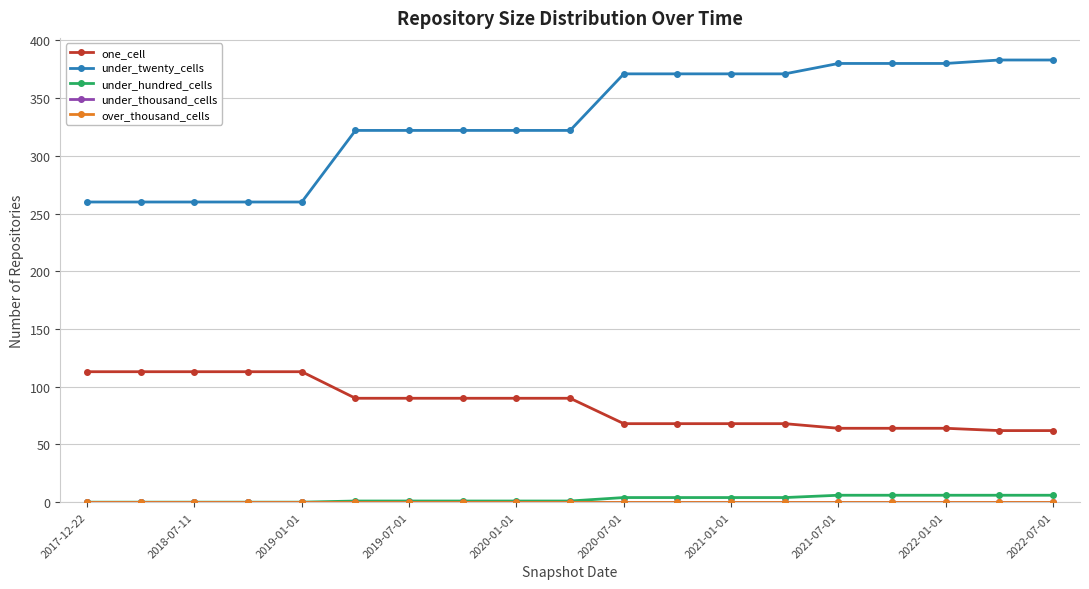

Does the chart have visible grid lines?

Yes